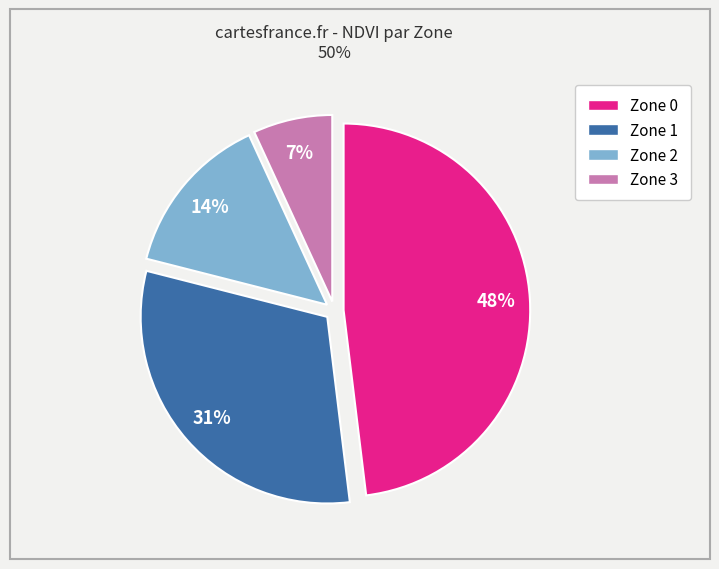

Do Zone 3 and Zone 2 together represent more than half of the pie?

No